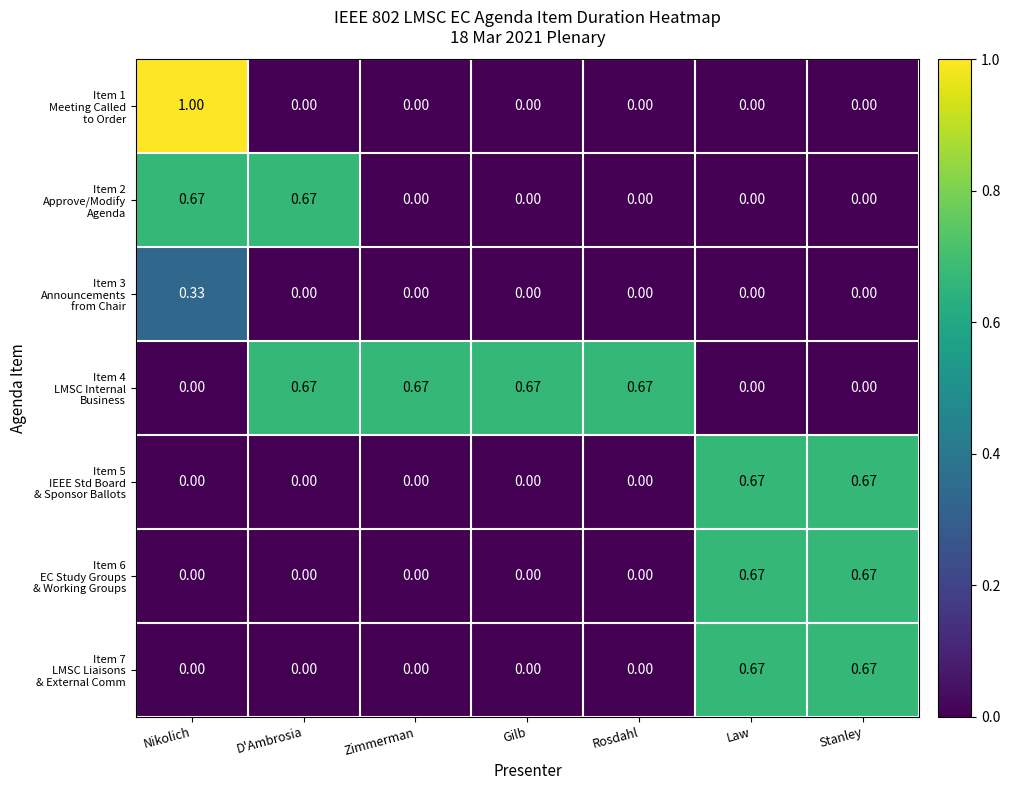

At which category does the chart reach its peak across all series?

Nikolich